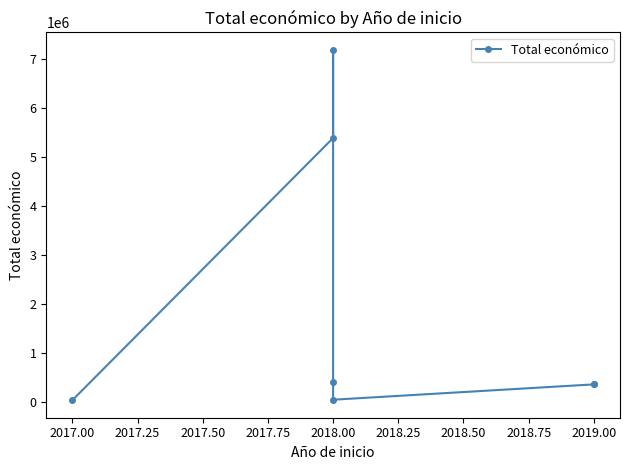

What is the difference between the maximum and minimum values?

7145581